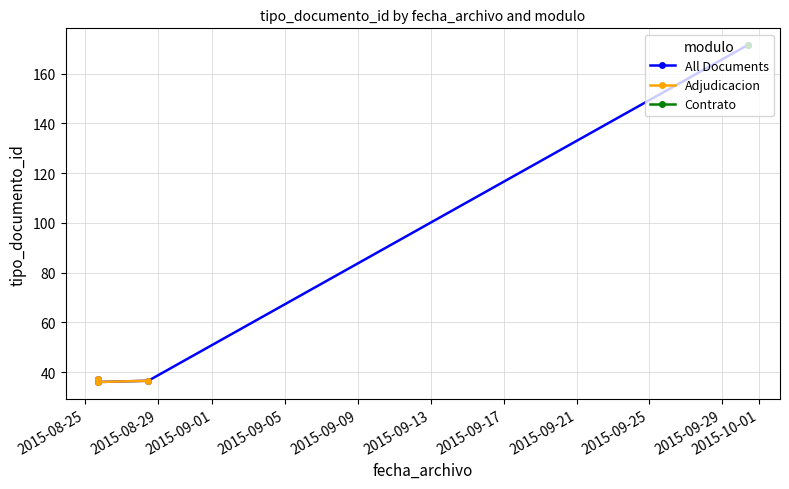

What is the highest value of the All Documents series?

171.5